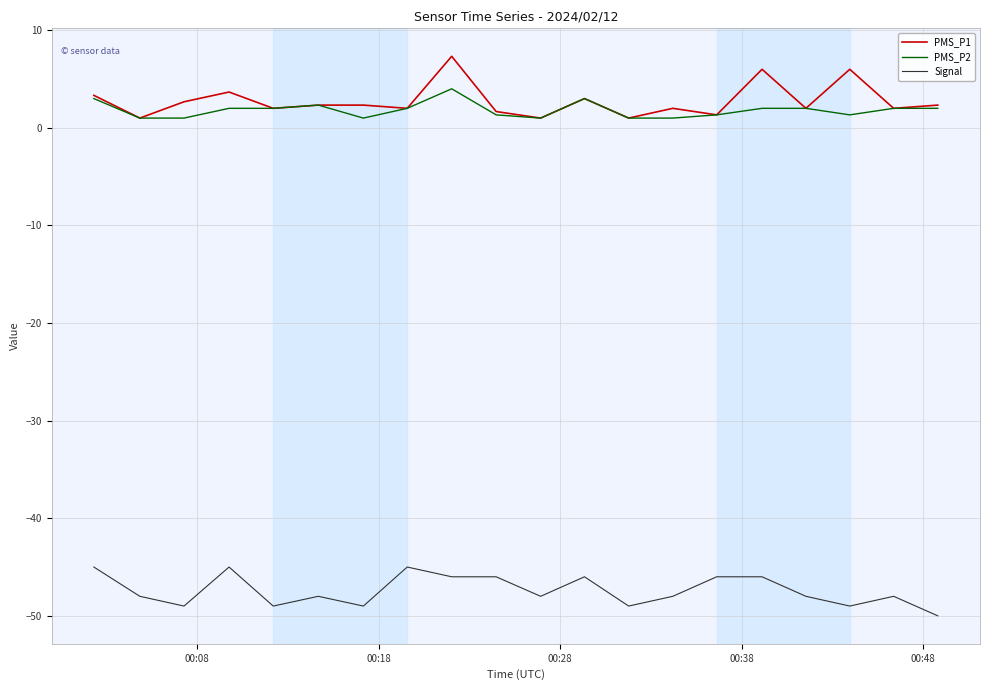

True or false: Signal and PMS_P1 intersect in this chart.

False